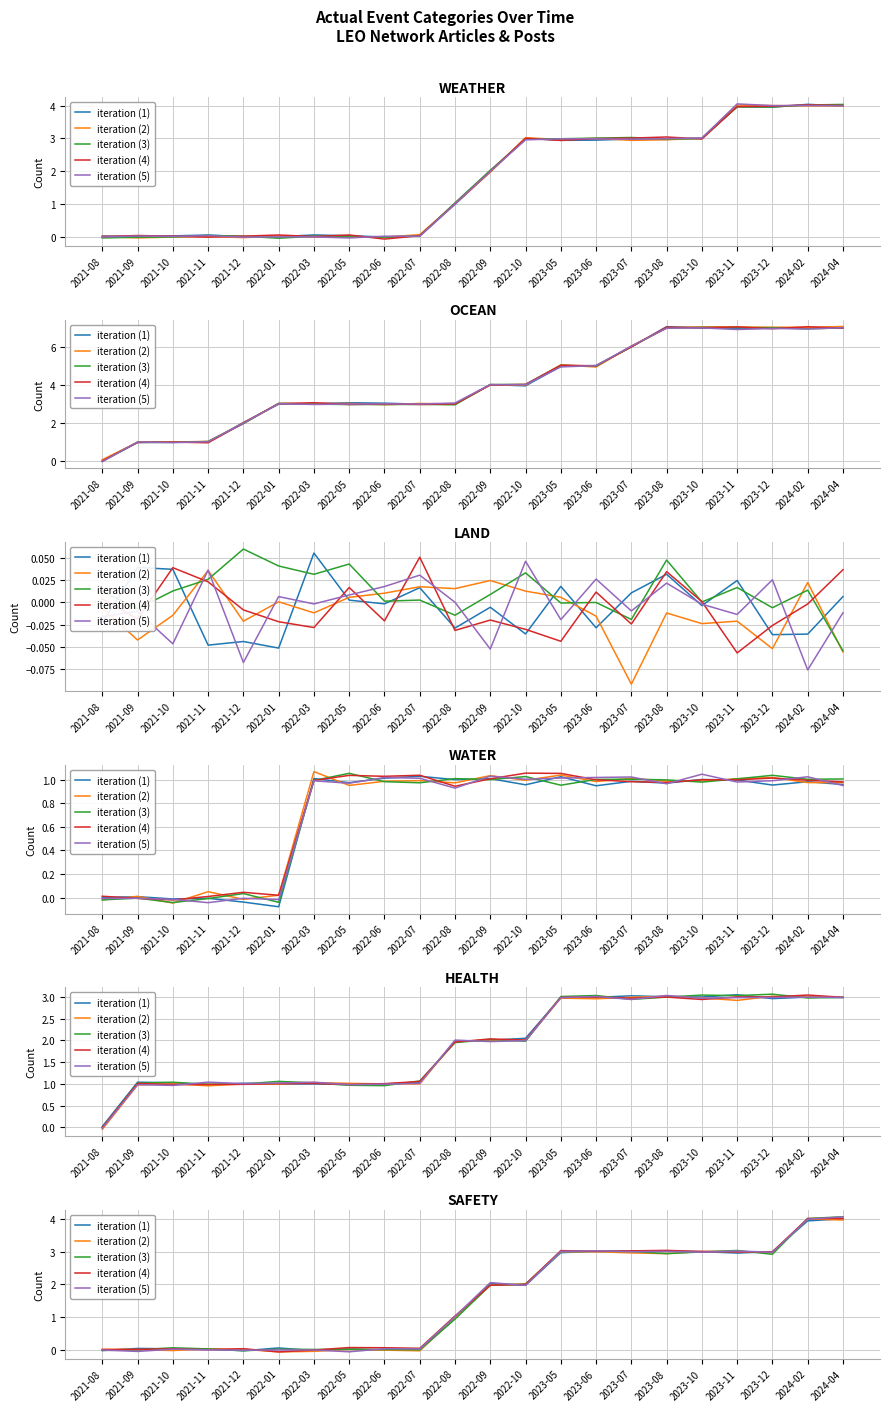

What are all the series names shown in the legend?

iteration (1), iteration (2), iteration (3), iteration (4), iteration (5)